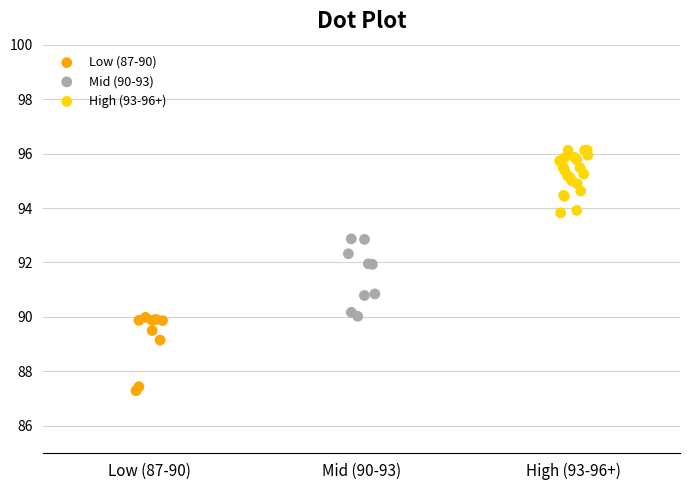

Which series reaches the maximum Y coordinate?

High (93-96+)